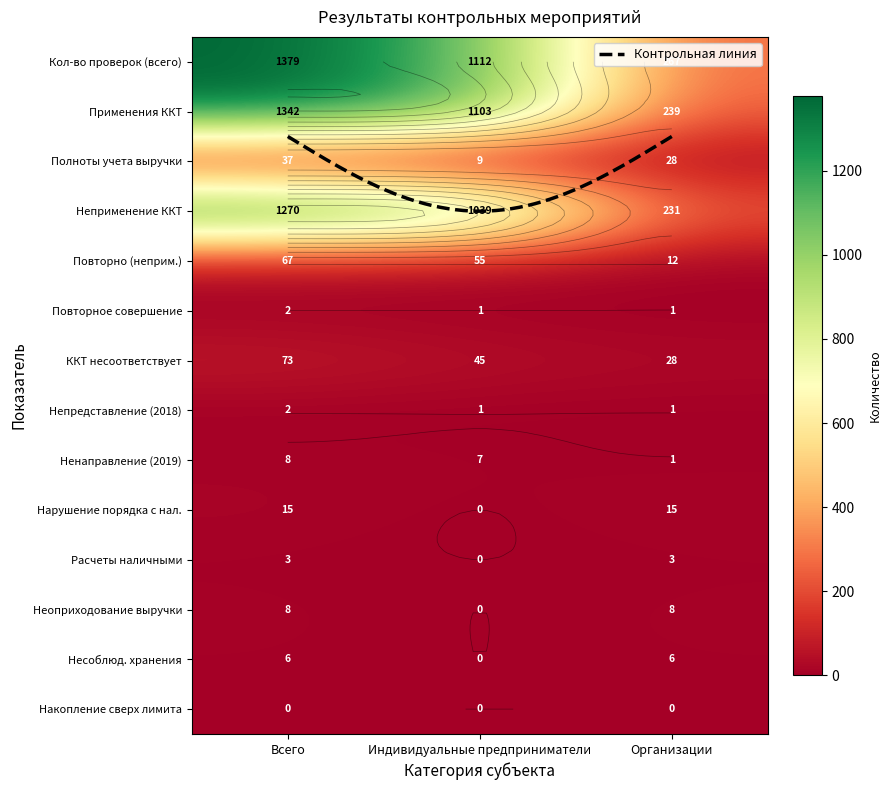

Which category has the highest value across all series?

Всего